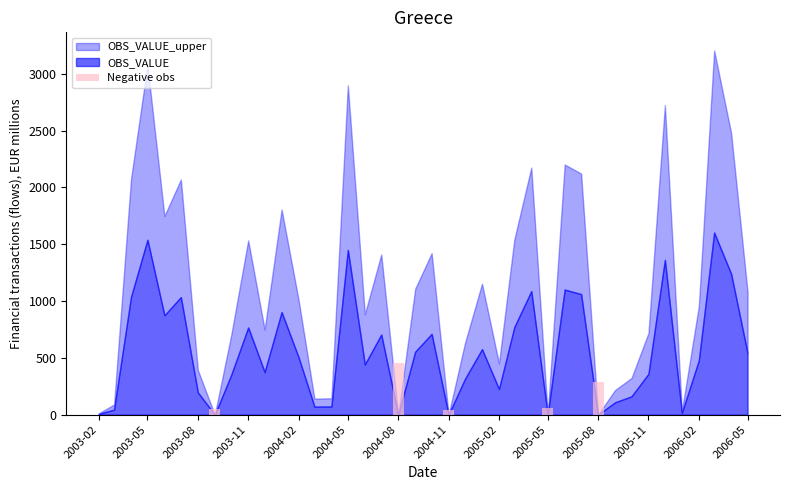

What is the difference between the maximum and minimum values?

413.3